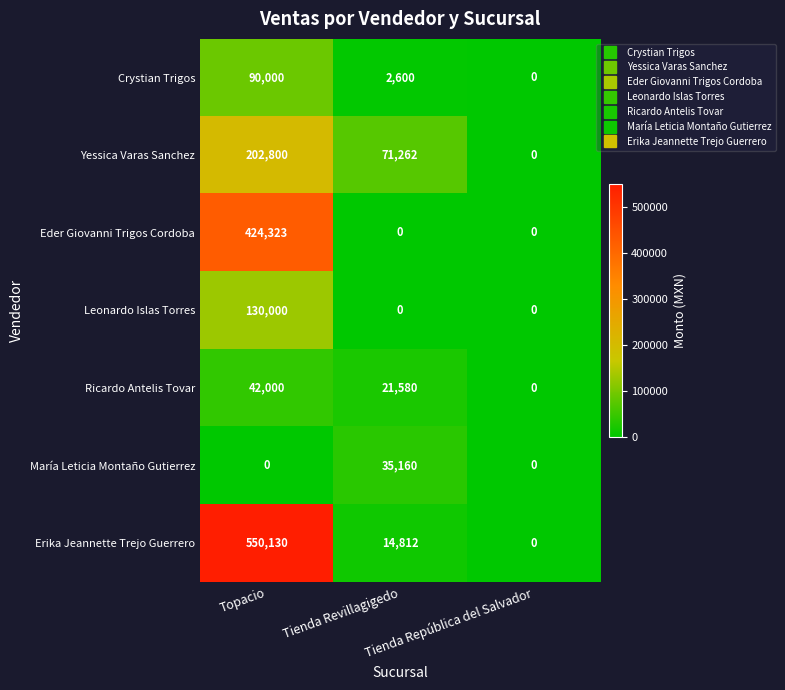

What is the difference between the maximum and minimum values in the Eder Giovanni Trigos Cordoba series?

424323